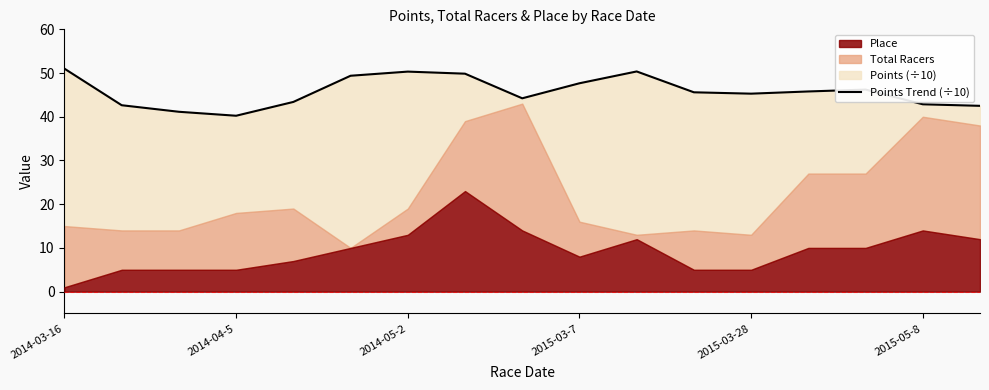

Does the chart display data point markers on the line(s)?

No